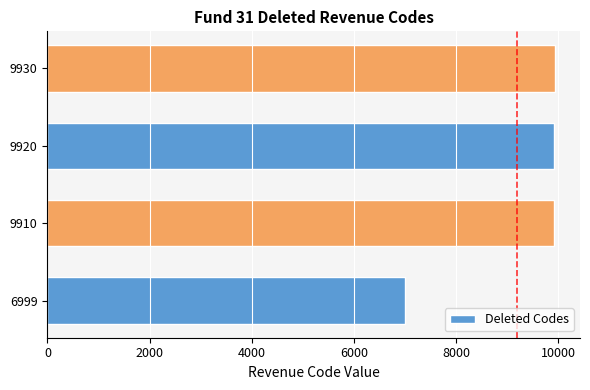

Count the number of data series in this chart.

1